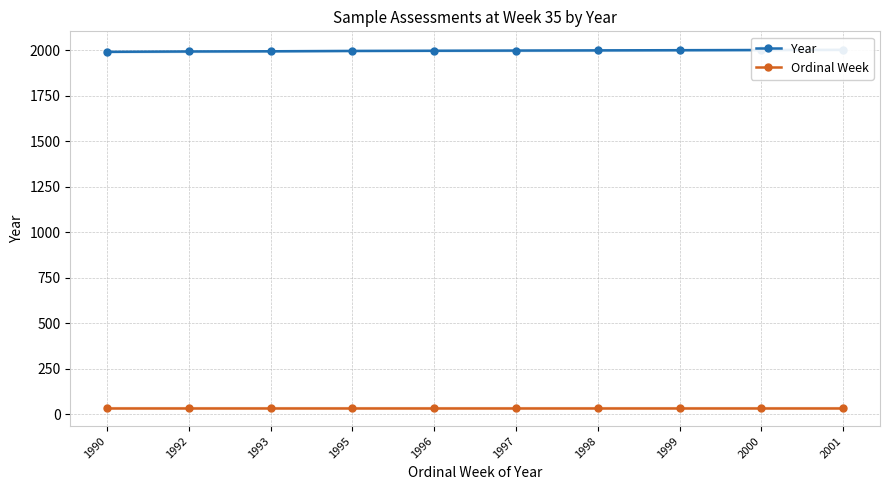

Rank the series at 1990 from lowest to highest value.

Ordinal Week, Year